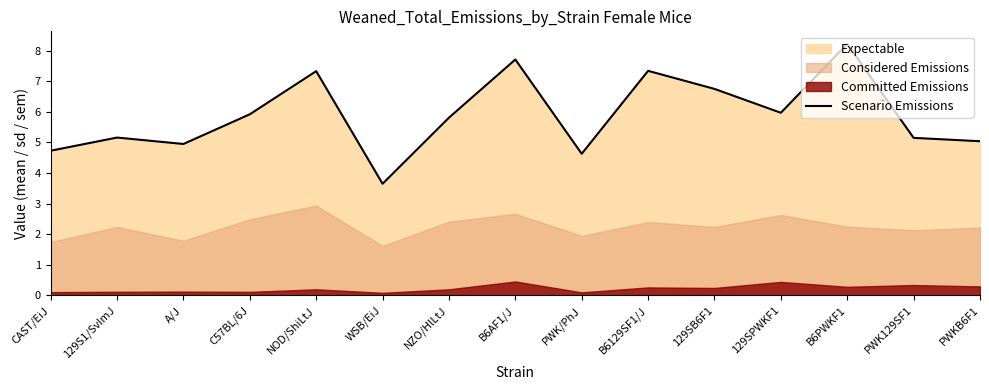

At which category does the chart reach its minimum across all series?

WSB/EiJ